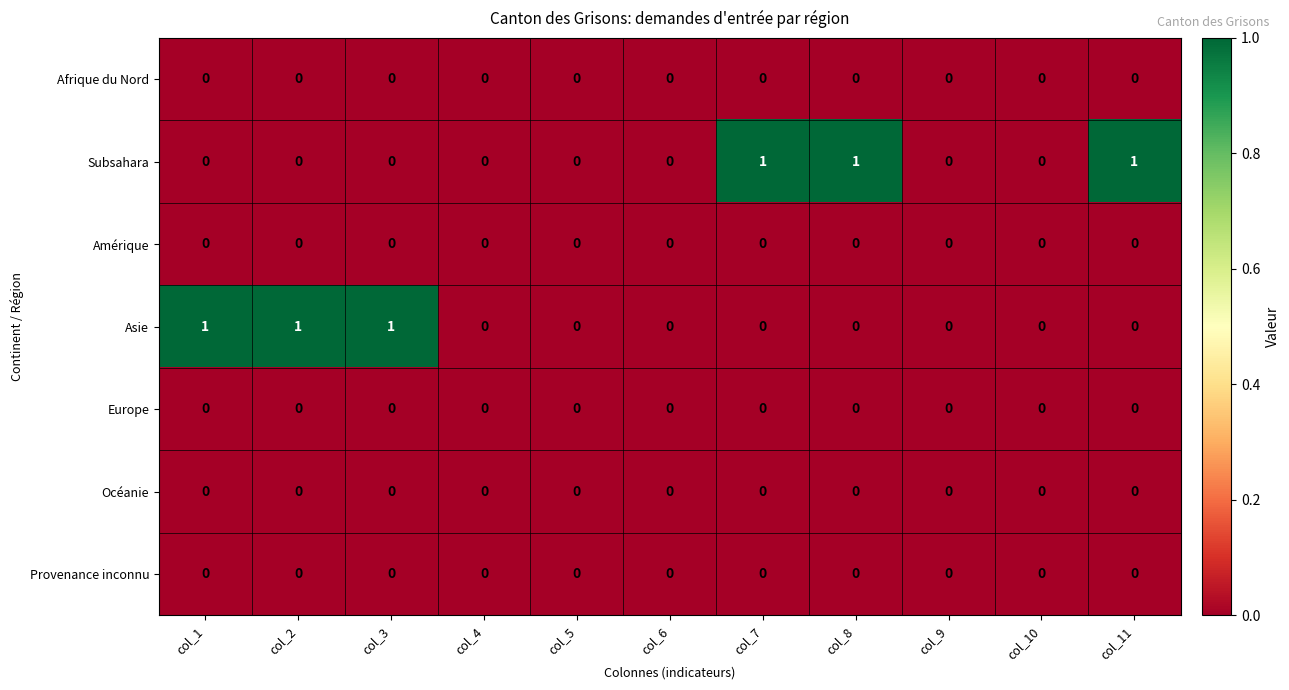

Is it true that Afrique du Nord equals 0 at col_11?

True